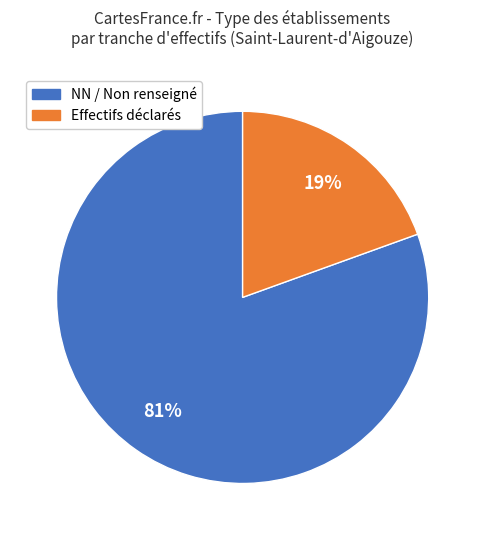

Does any single category account for the majority?

Yes